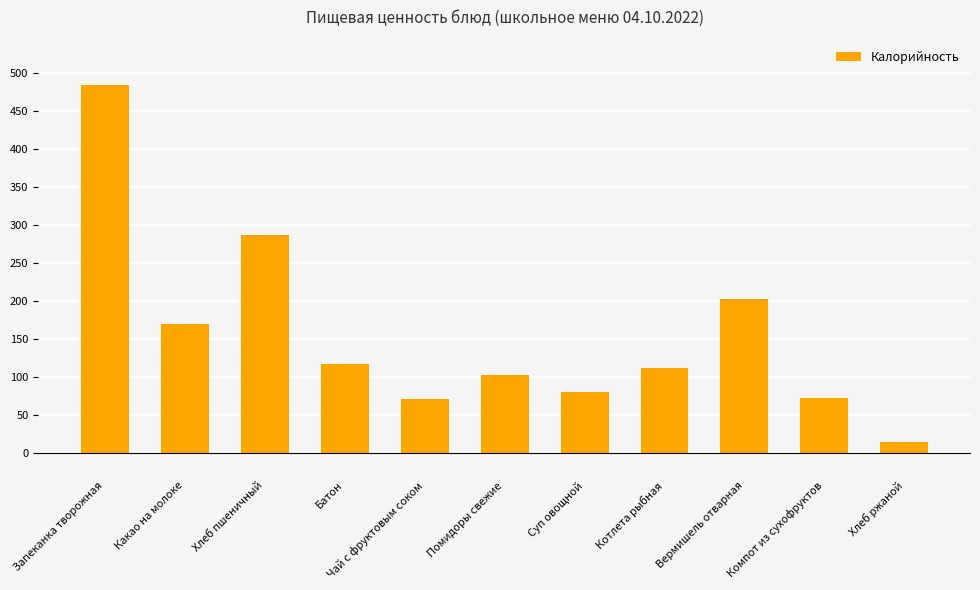

Read the value at Хлеб пшеничный.

287.0